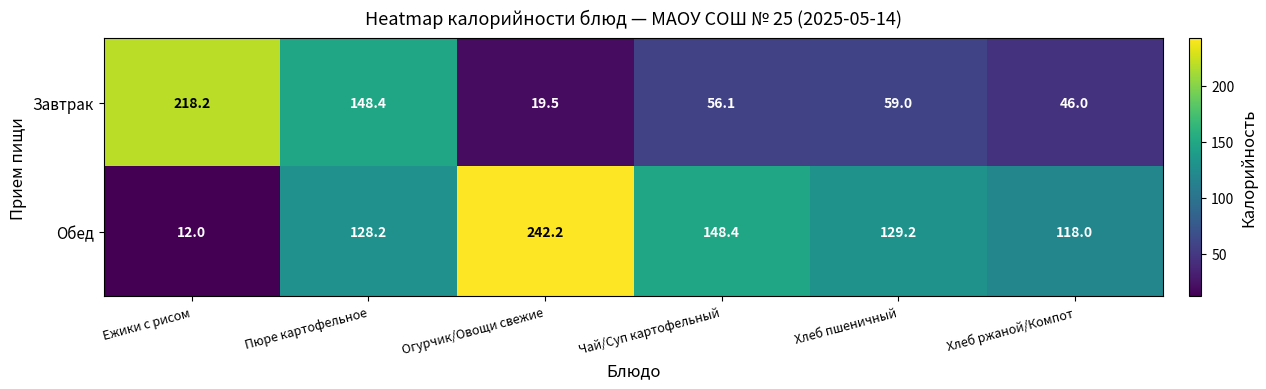

How many values in the Завтрак series are below 59?

3